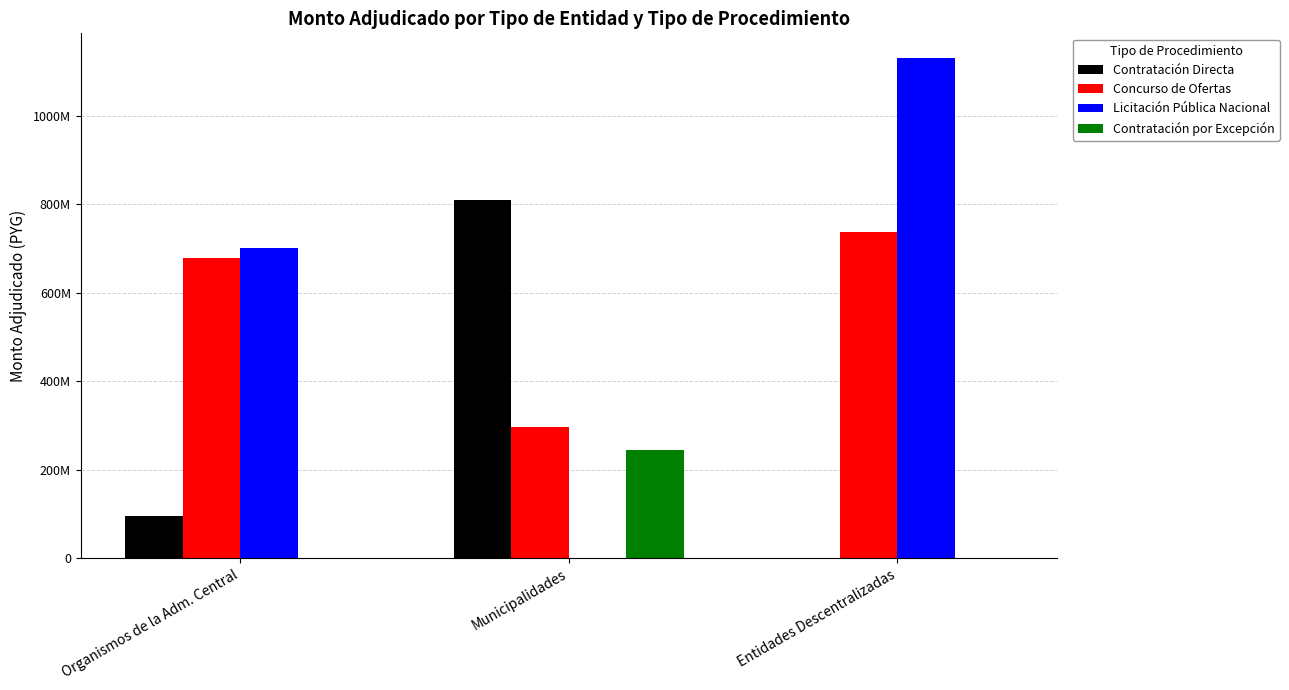

True or false: Contratación por Excepción has a value of 149063206 at Entidades Descentralizadas.

False